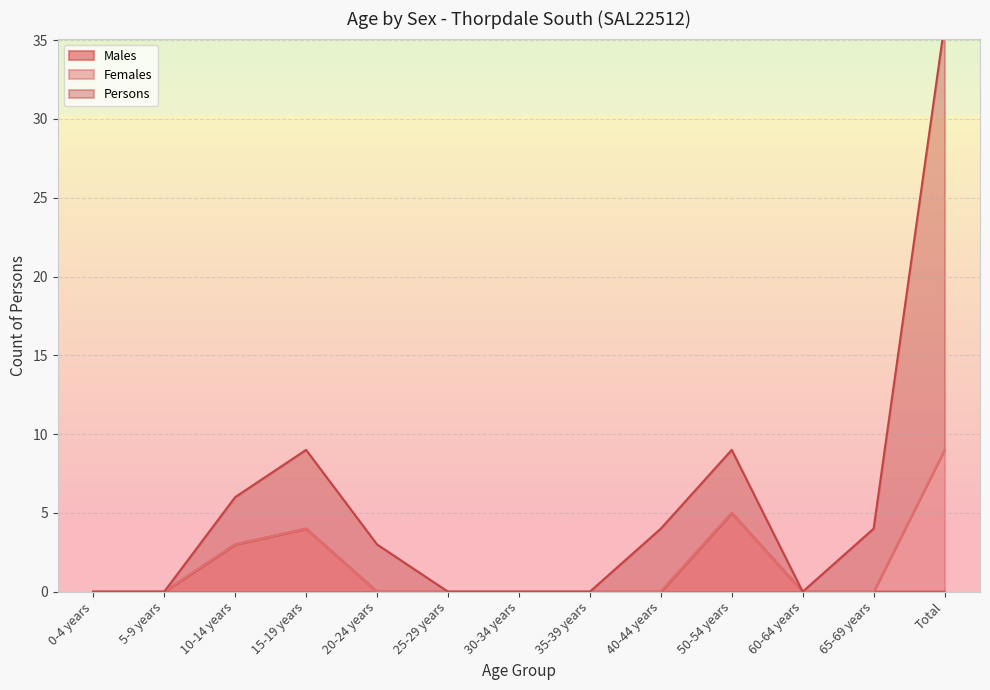

What is the difference between the maximum and second lowest values in the Males series?

5